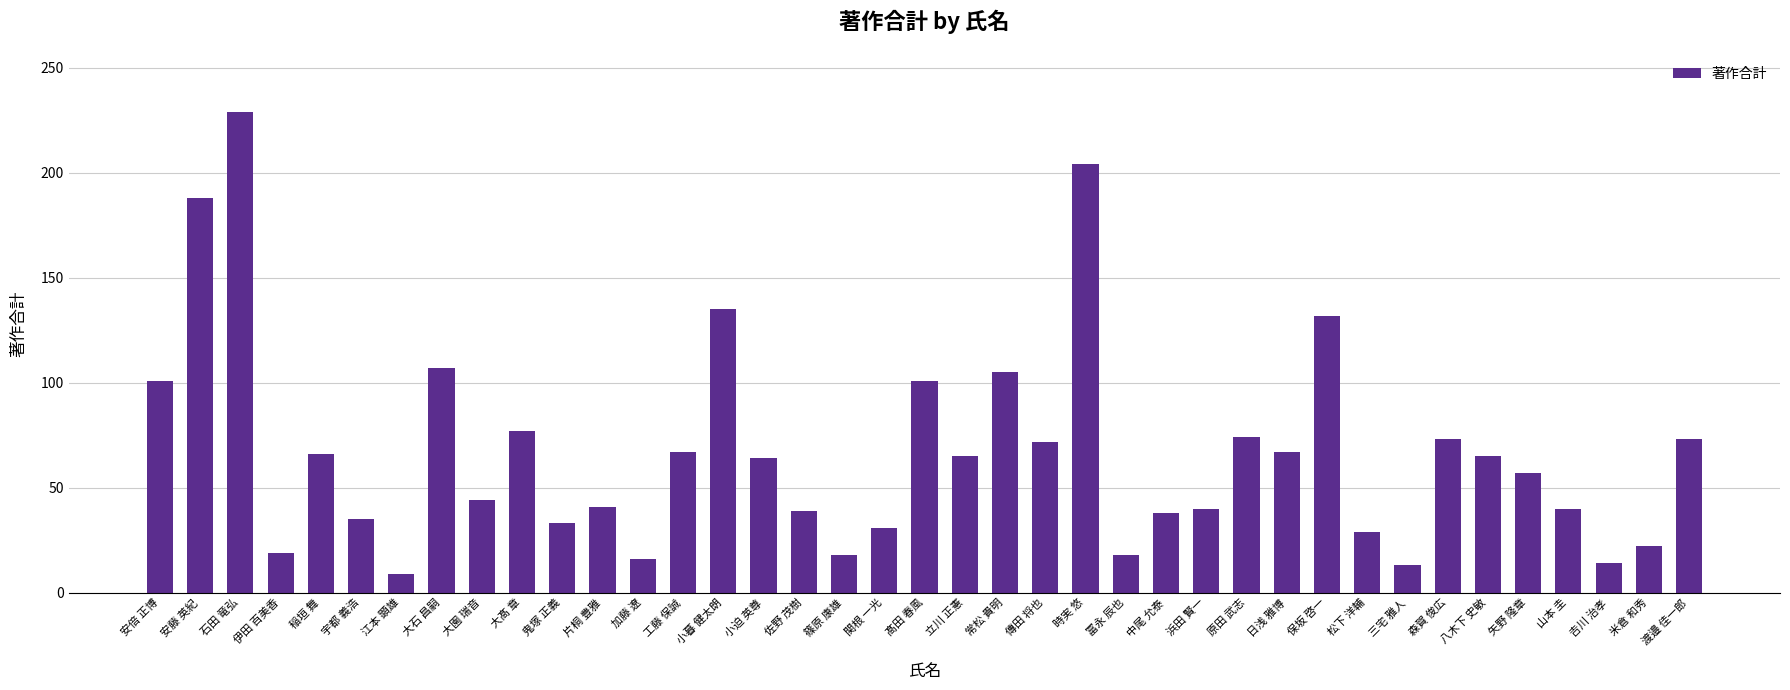

Where does the data first go above 64?

安倍 正博